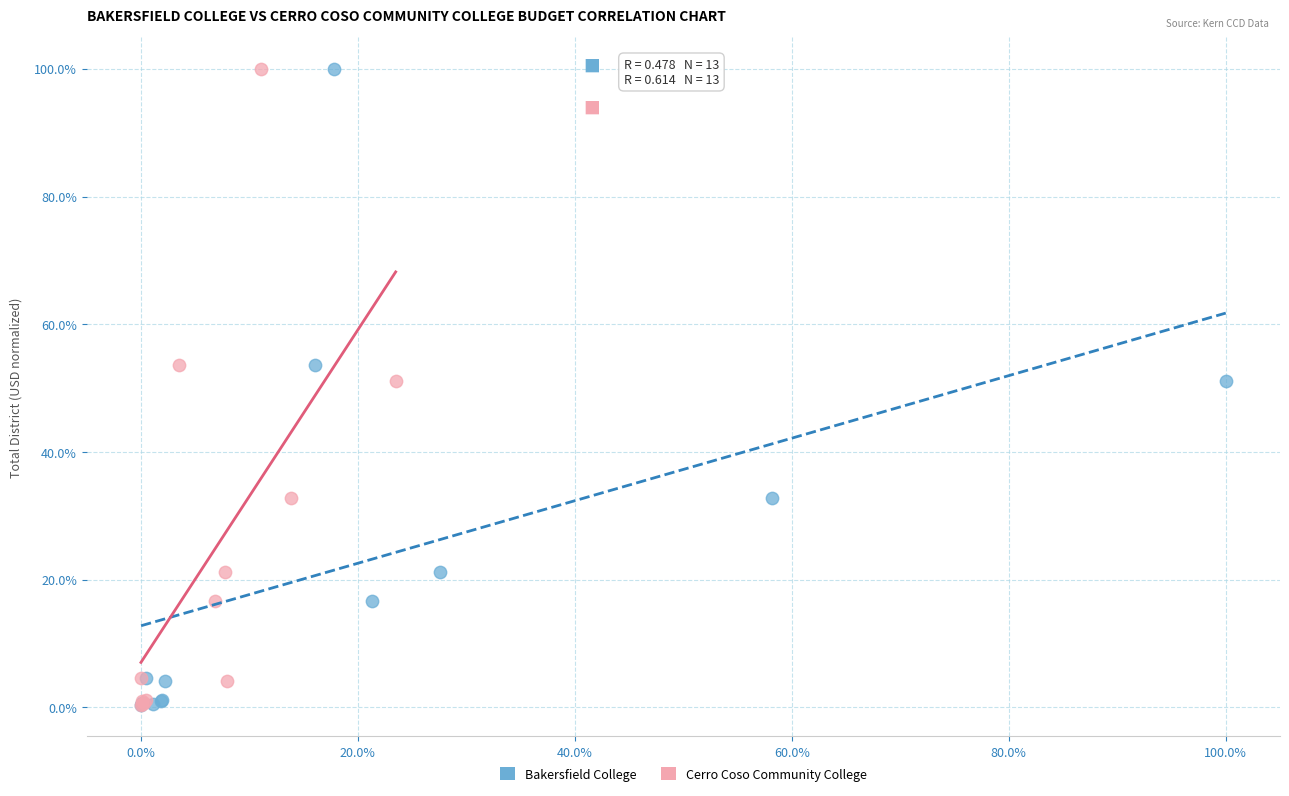

What are all the series names shown in the legend?

Bakersfield College, Cerro Coso Community College